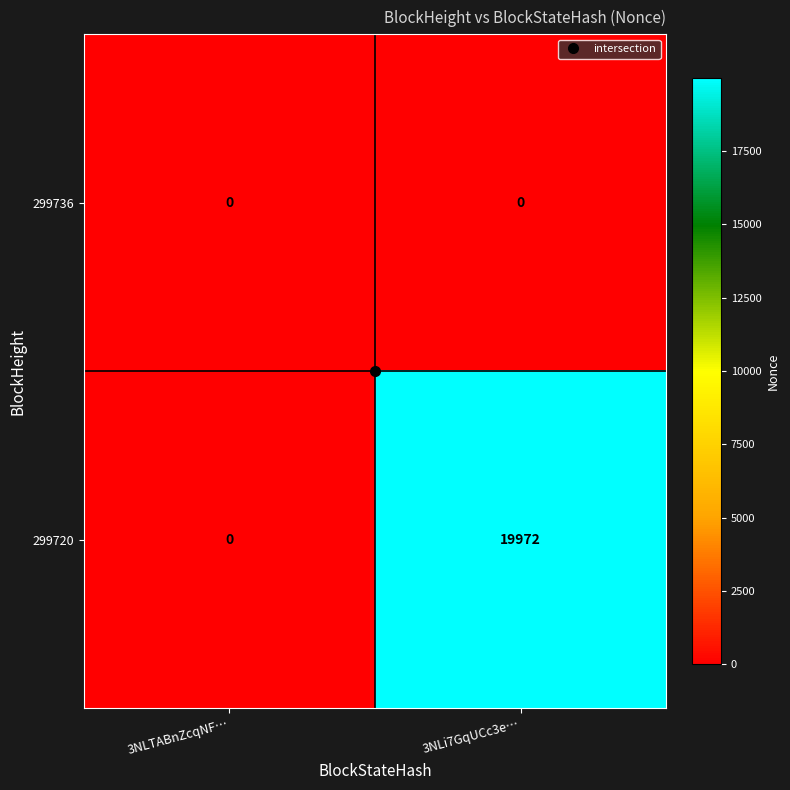

Count the number of data series in this chart.

2